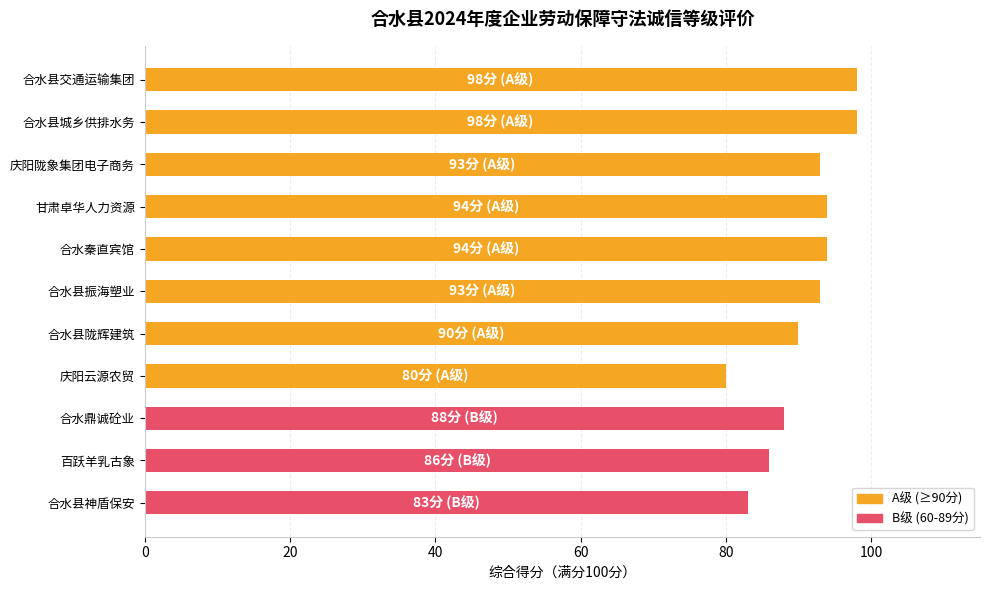

Reading bottom to top, extract all data points from this chart.

合水县神盾保安=83	百跃羊乳古象=86	合水鼎诚砼业=88	庆阳云源农贸=80	合水县陇辉建筑=90	合水县振海塑业=93	合水秦直宾馆=94	甘肃卓华人力资源=94	庆阳陇象集团电子商务=93	合水县城乡供排水务=98	合水县交通运输集团=98